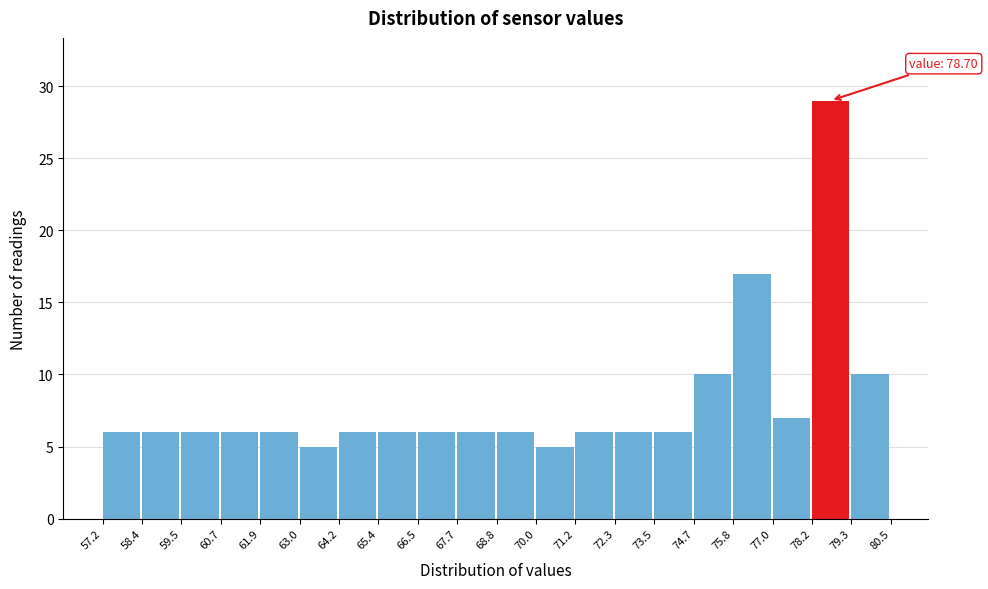

Over which range of the x-axis is the bar tallest?

78.2 to 79.3